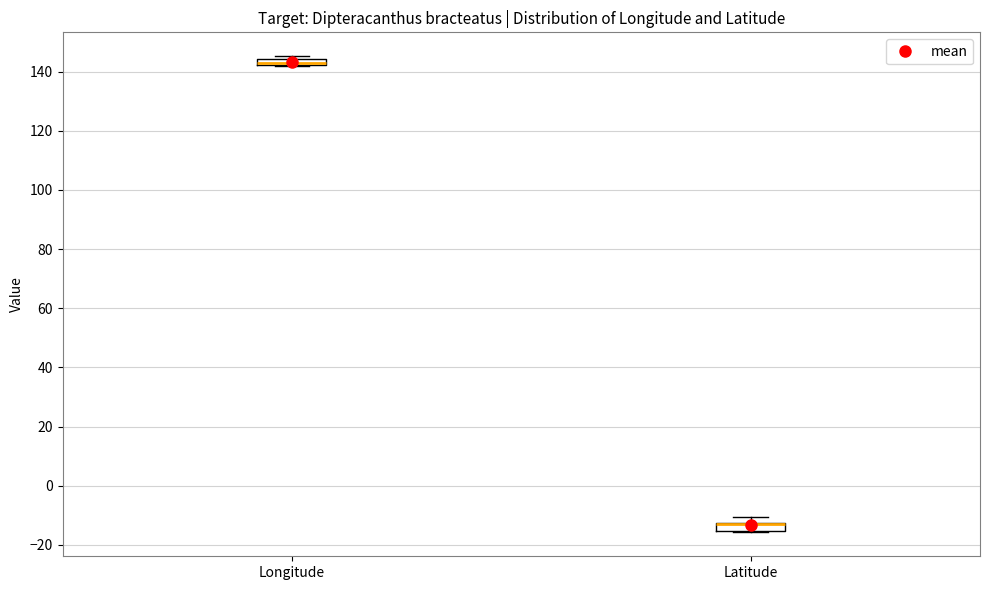

Where does the upper whisker of the box for Latitude end on the y-axis? The values are not printed on the chart, so give them approximately, as read against the axis.

-10